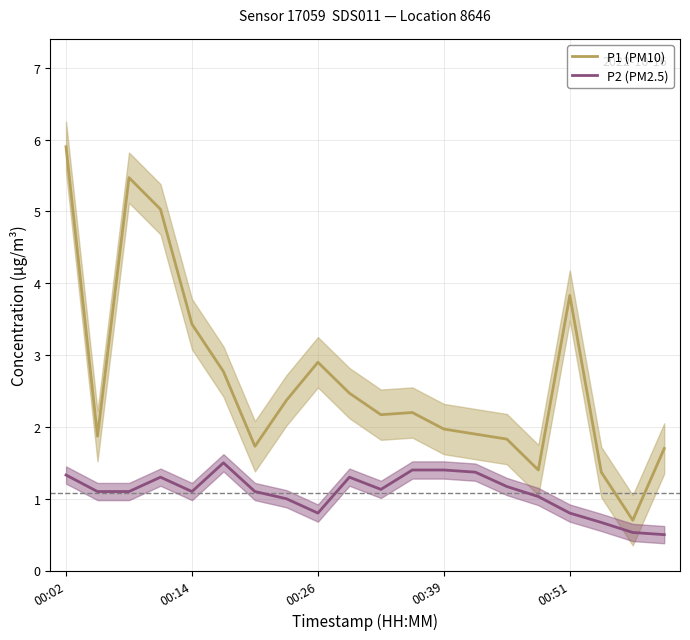

True or false: P2 (PM2.5) has more than 2 points higher than both neighbors.

True